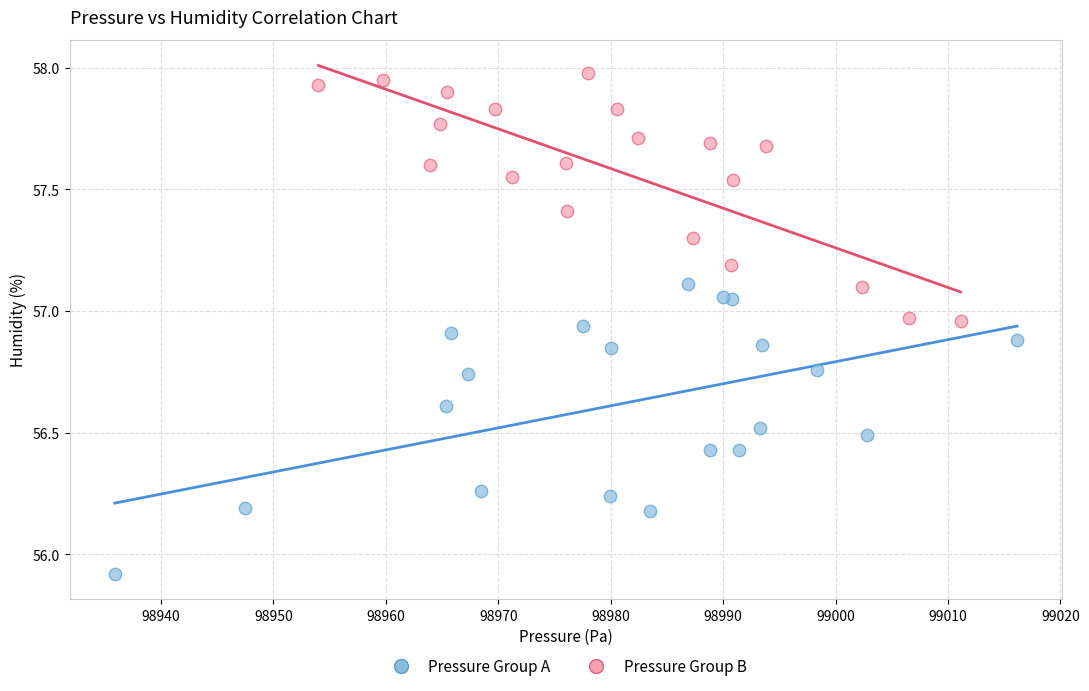

Which series has the largest Y range (max minus min)?

Pressure Group A